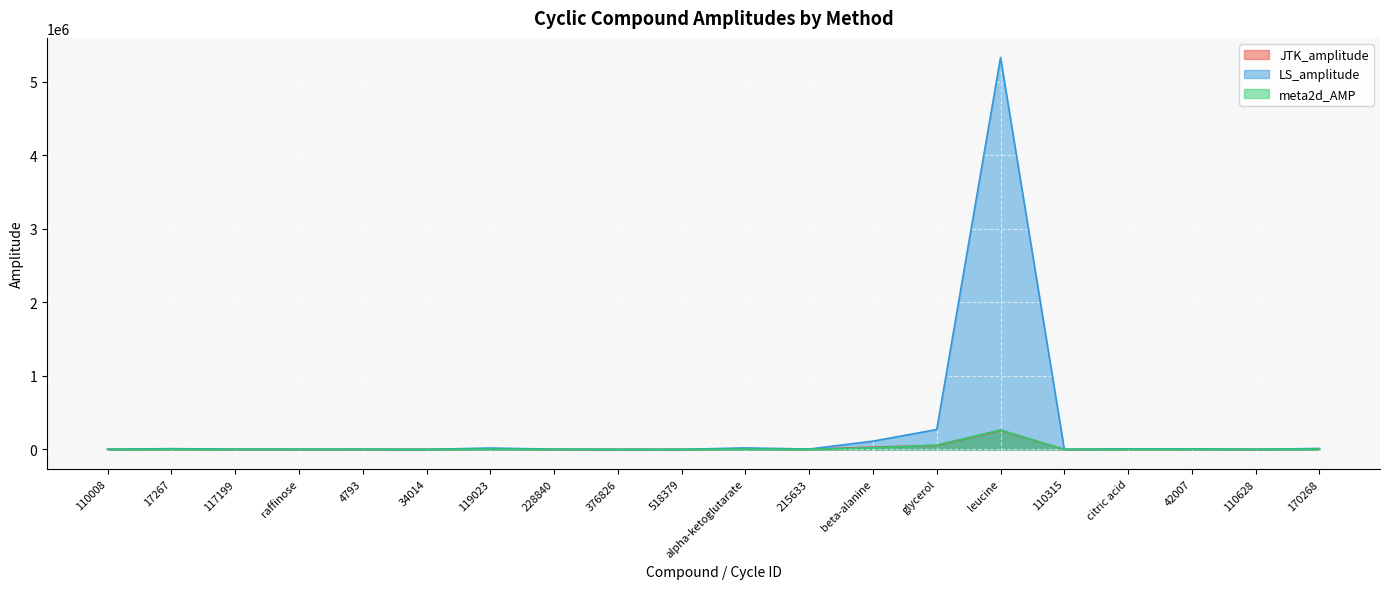

At which label is meta2d_AMP closest to 132195?

glycerol